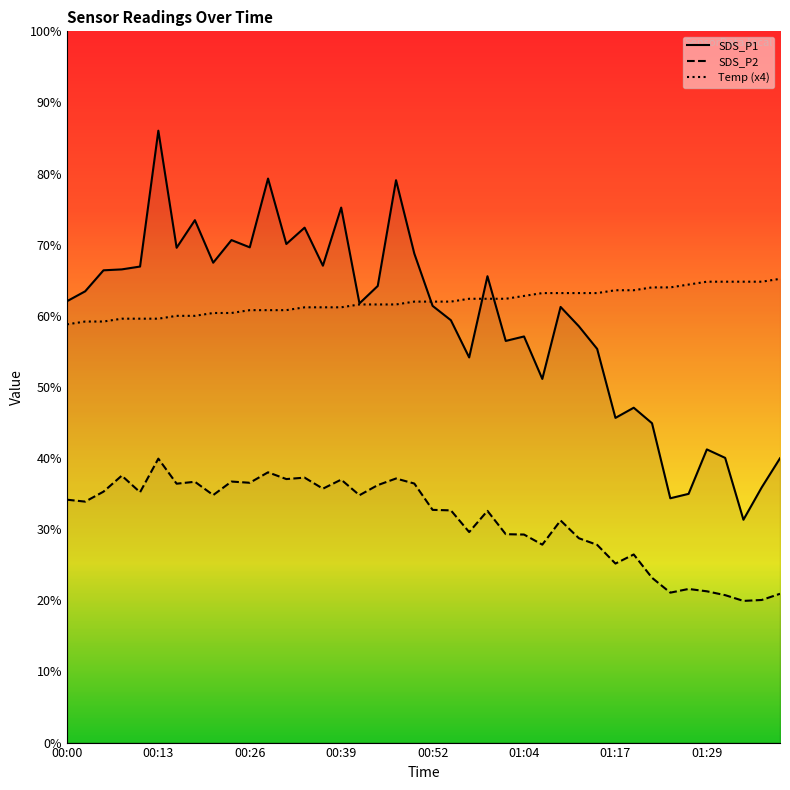

Where is SDS_P1 nearest to the value 58?

28